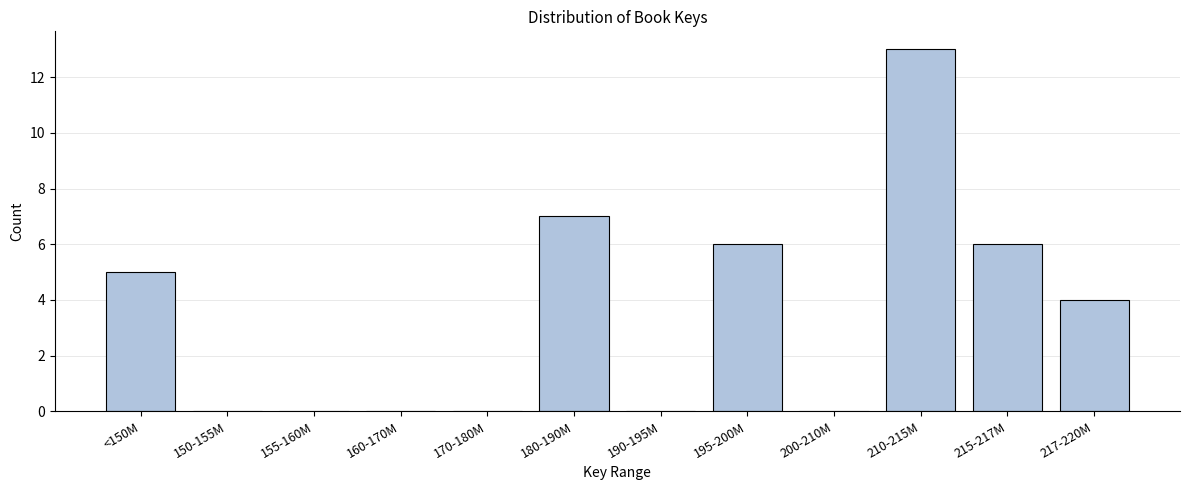

Reading right to left, transcribe all the data shown in this chart.

217-220M=4	215-217M=6	210-215M=13	200-210M=0	195-200M=6	190-195M=0	180-190M=7	170-180M=0	160-170M=0	155-160M=0	150-155M=0	<150M=5